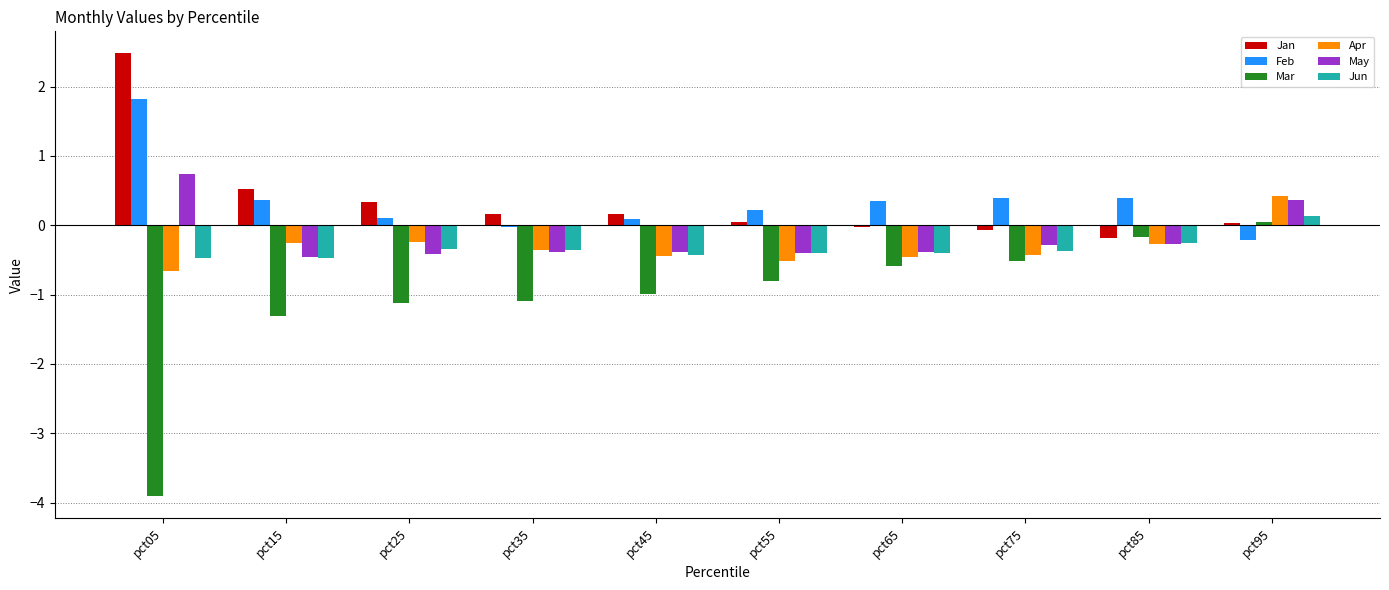

Which category has the lowest value across all series?

pct05